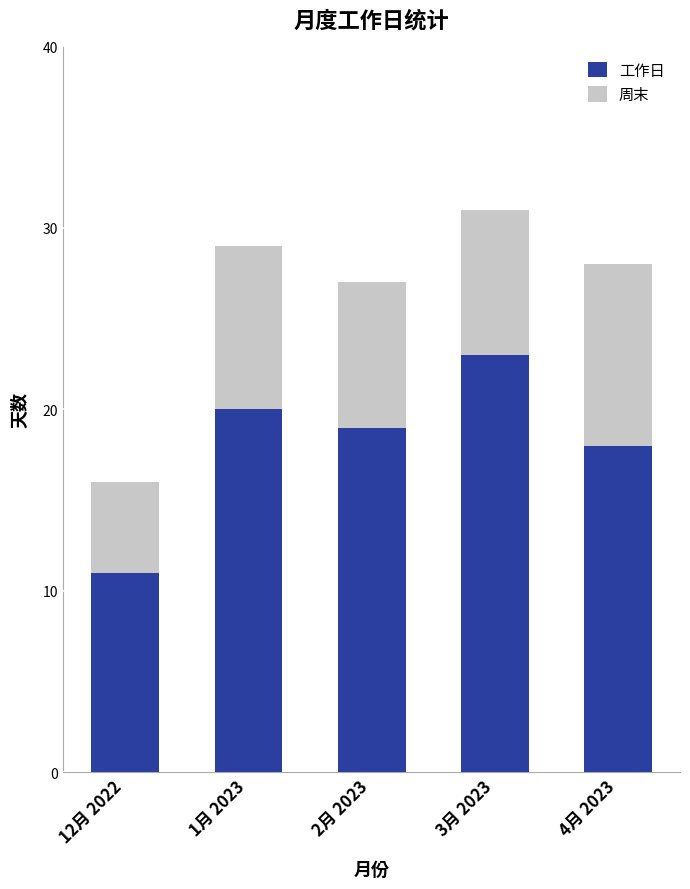

What is the total value across all series at 12月 2022?

16